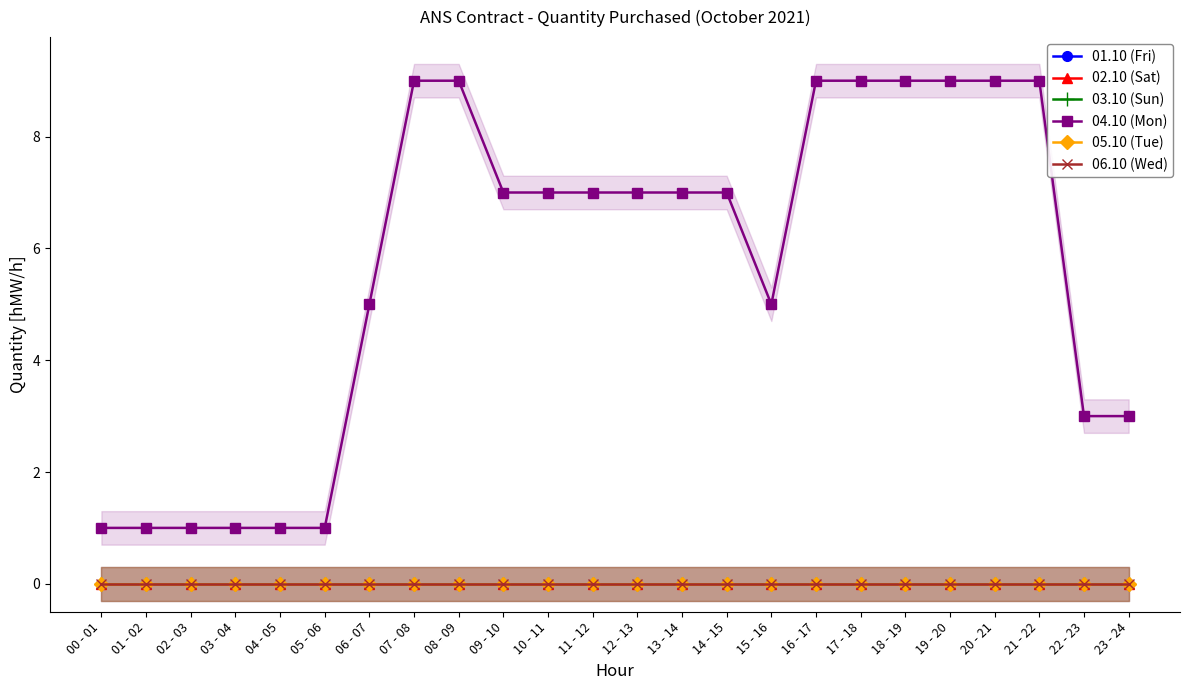

What is the label of the 10th point from the left?

09 - 10